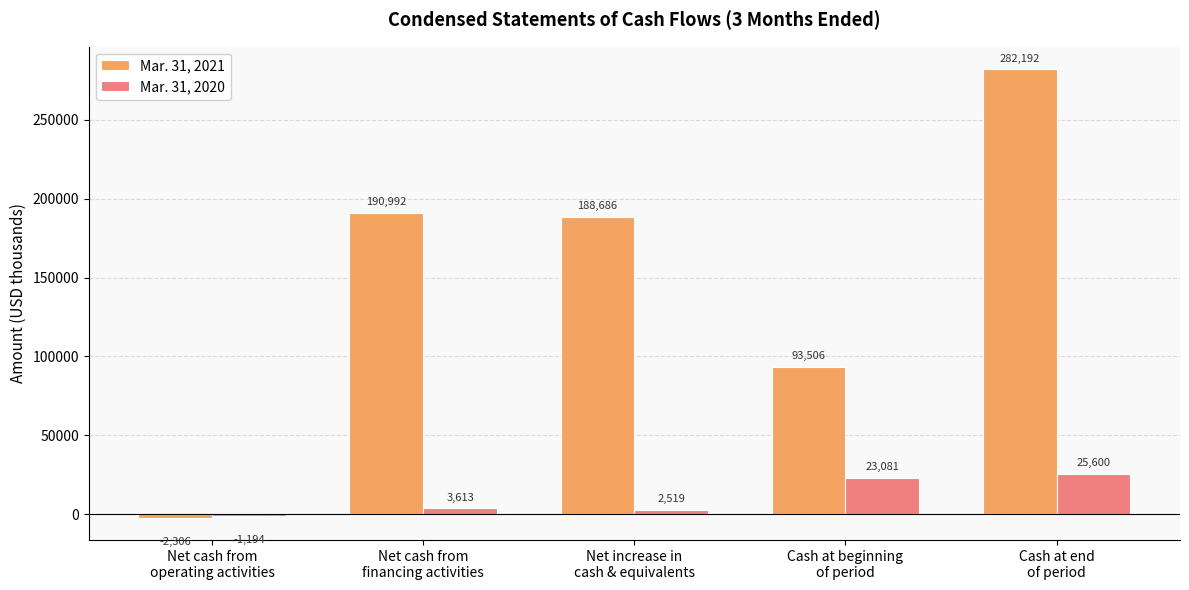

Which series has the largest total across all categories?

Mar. 31, 2021